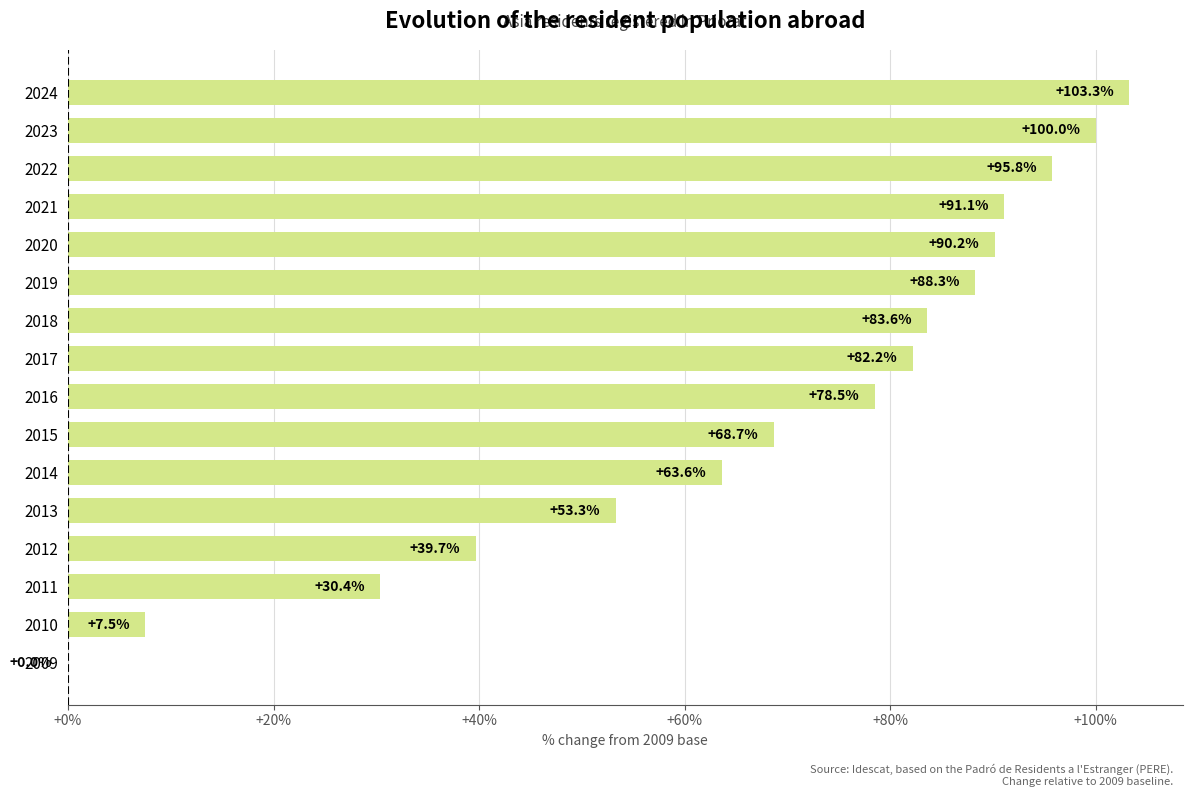

Reading bottom to top, list all the values displayed in this chart.

2009=0.0	2010=7.5	2011=30.4	2012=39.7	2013=53.3	2014=63.6	2015=68.7	2016=78.5	2017=82.2	2018=83.6	2019=88.3	2020=90.2	2021=91.1	2022=95.8	2023=100.0	2024=103.3